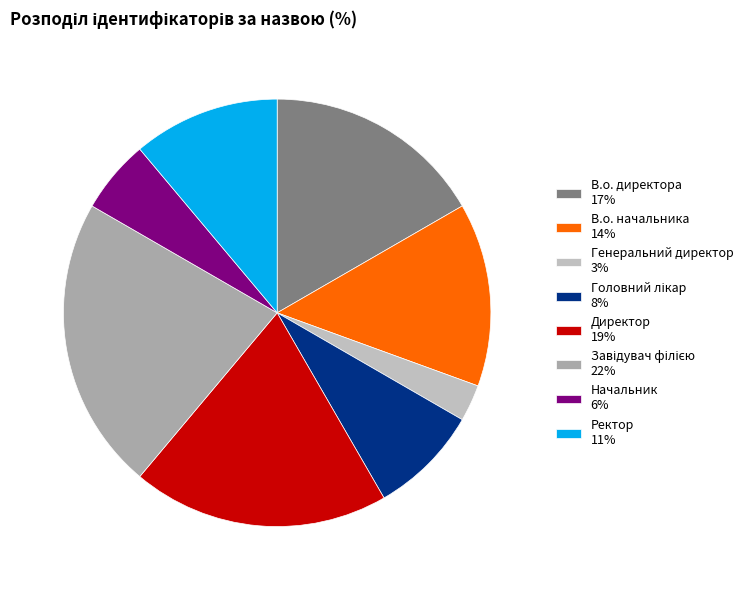

To the nearest percent, what is the difference between the В.о. начальника and Ректор slice percentages?

3%